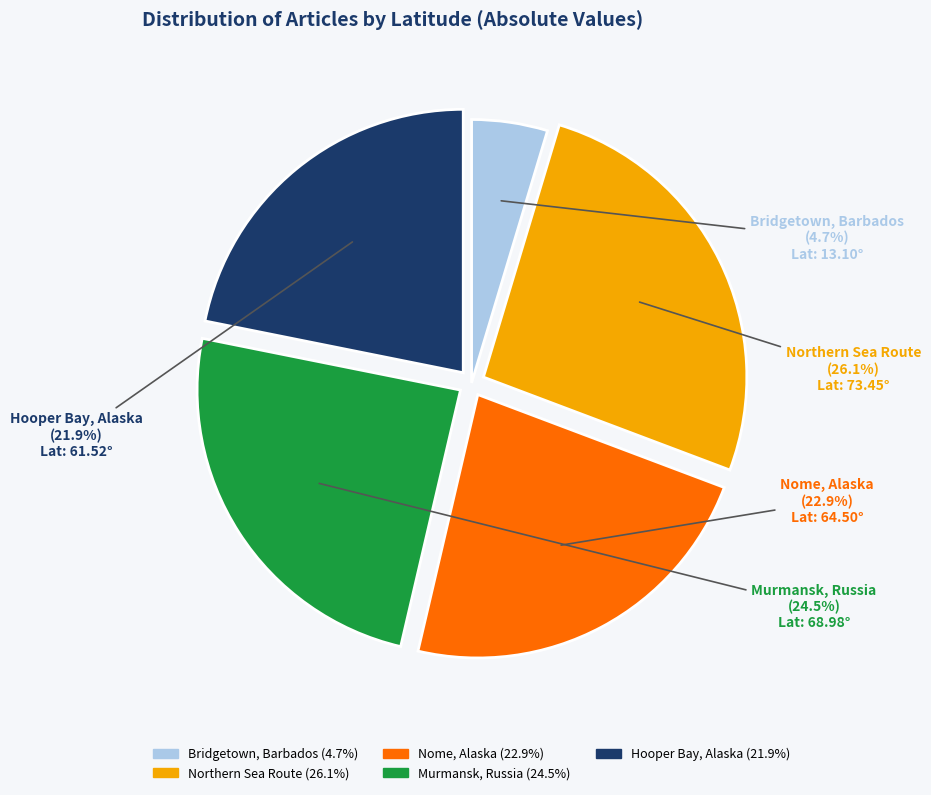

Which category has the smallest portion of the pie?

Bridgetown, Barbados